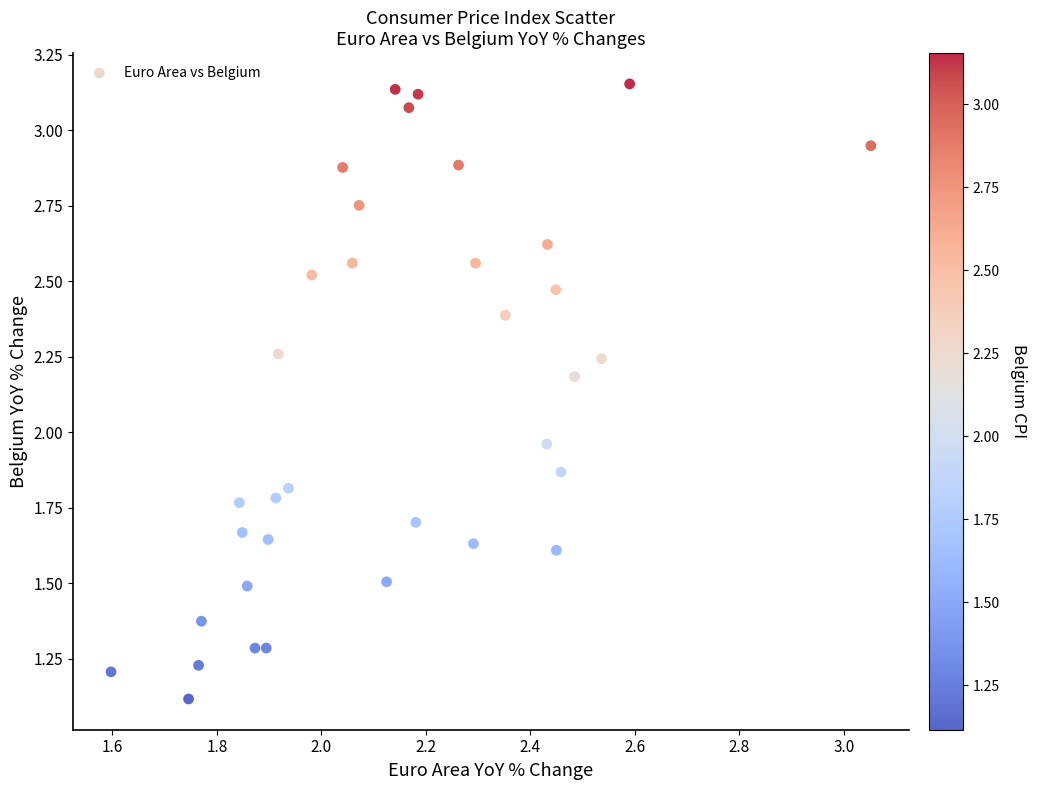

What is the range of X values (max minus min)?

1.5